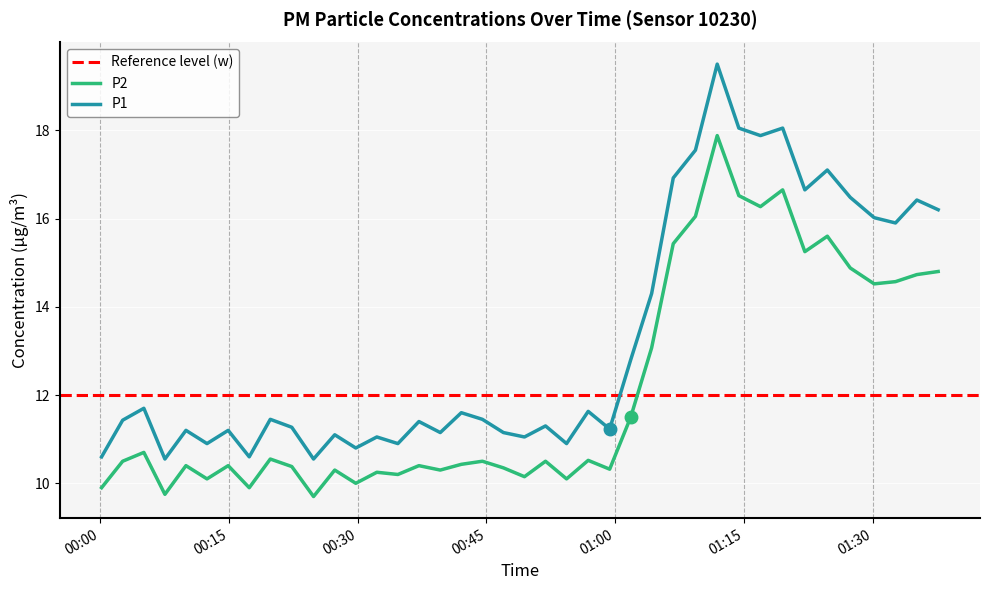

Which series changed the most between 2023-06-22T00:32:15 and 2023-06-22T01:09:20?

P1